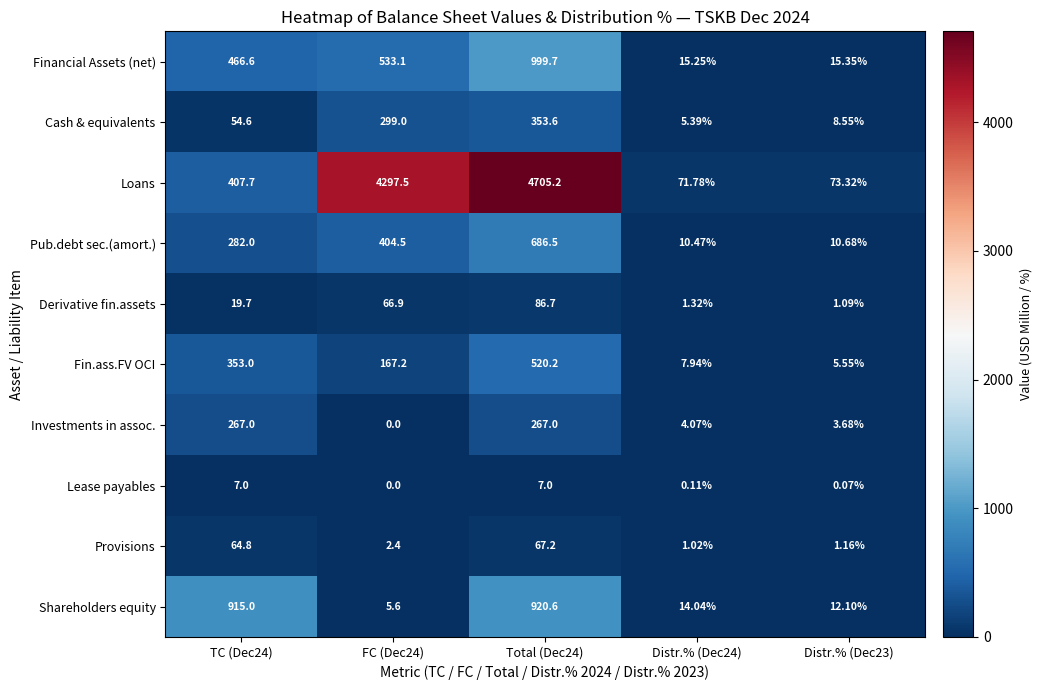

List the series in order of their peak value, lowest first.

Lease payables, Provisions, Derivative fin.assets, Investments in assoc., Cash & equivalents, Fin.ass.FV OCI, Pub.debt sec.(amort.), Shareholders equity, Financial Assets (net), Loans